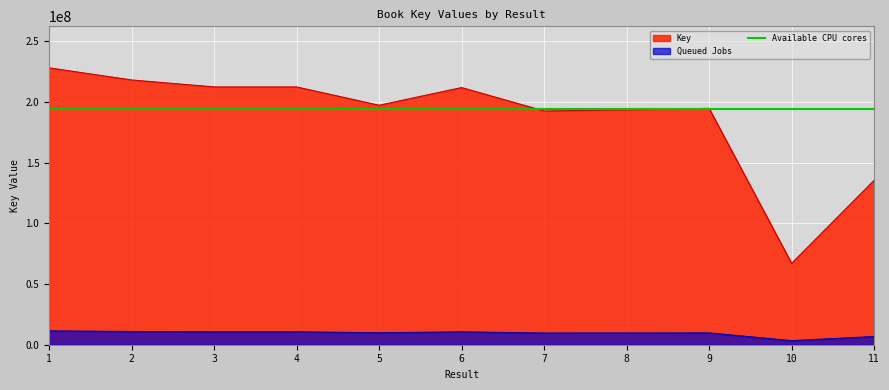

What is the average value?

187683332